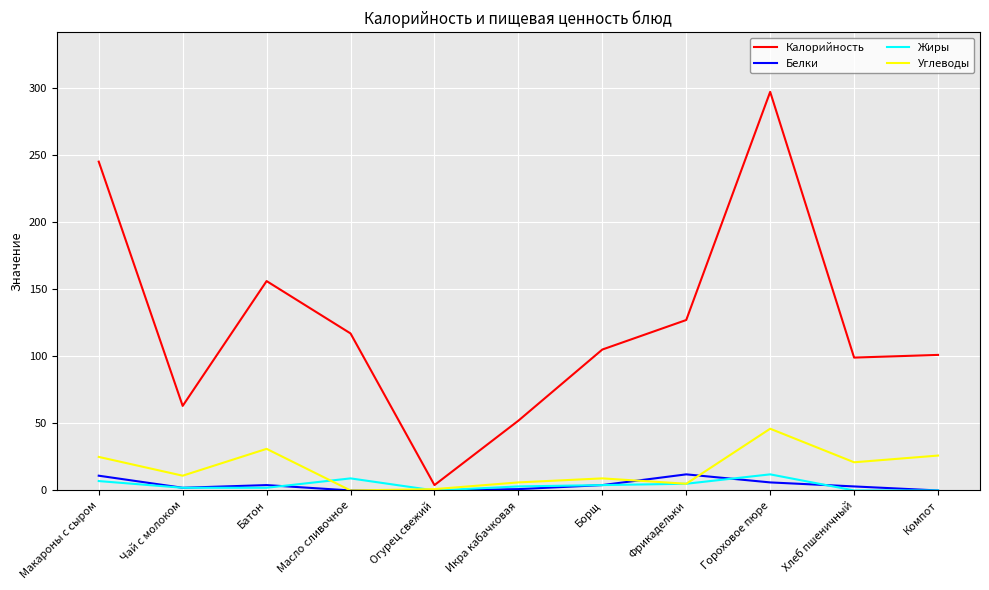

True or false: Углеводы has more than 2 interior local peaks.

True